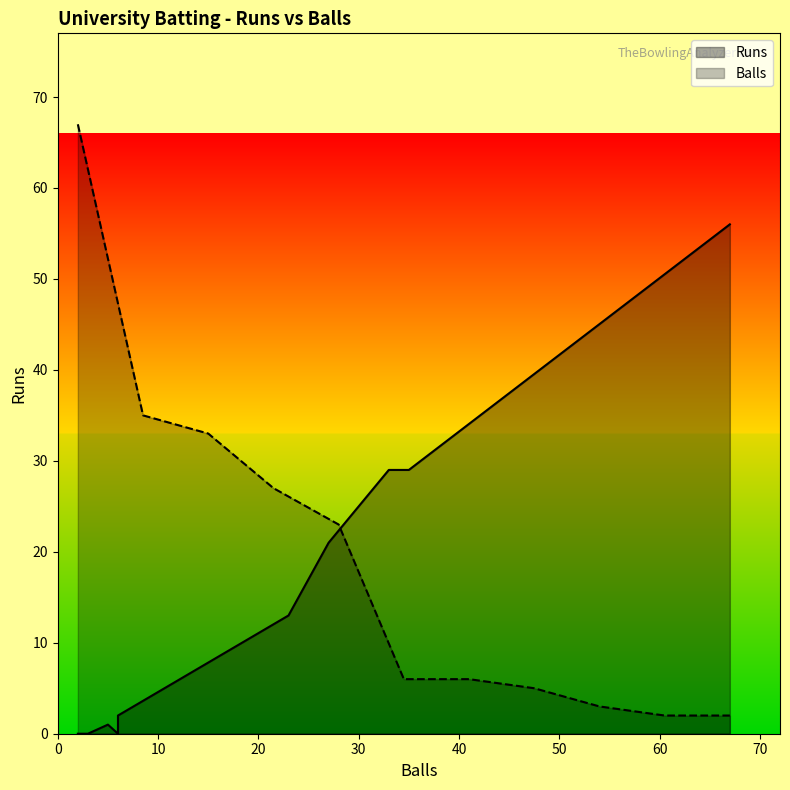

Is it true that Balls equals 67 at Venkat Jagdish?

True